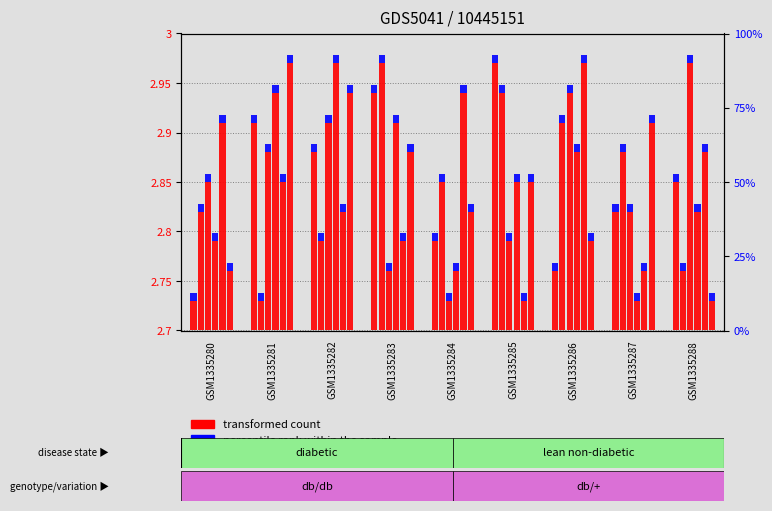

Rank the categories by transformed count value from lowest to highest.

GSM1335280, GSM1335286, GSM1335284, GSM1335287, GSM1335288, GSM1335282, GSM1335281, GSM1335283, GSM1335285